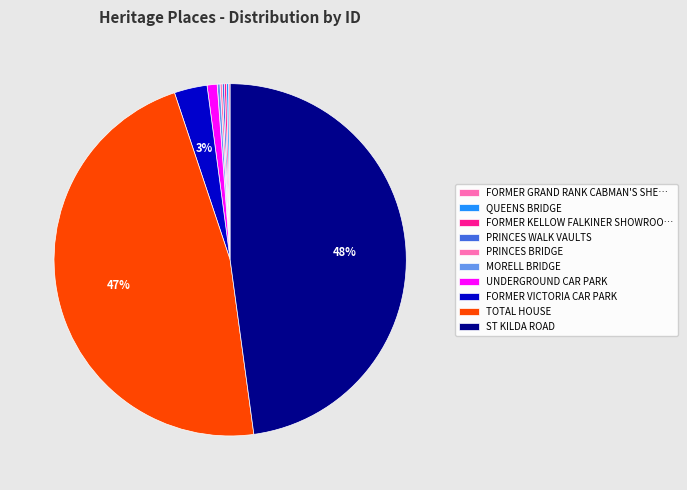

To the nearest percent, what is the average slice percentage?

10%